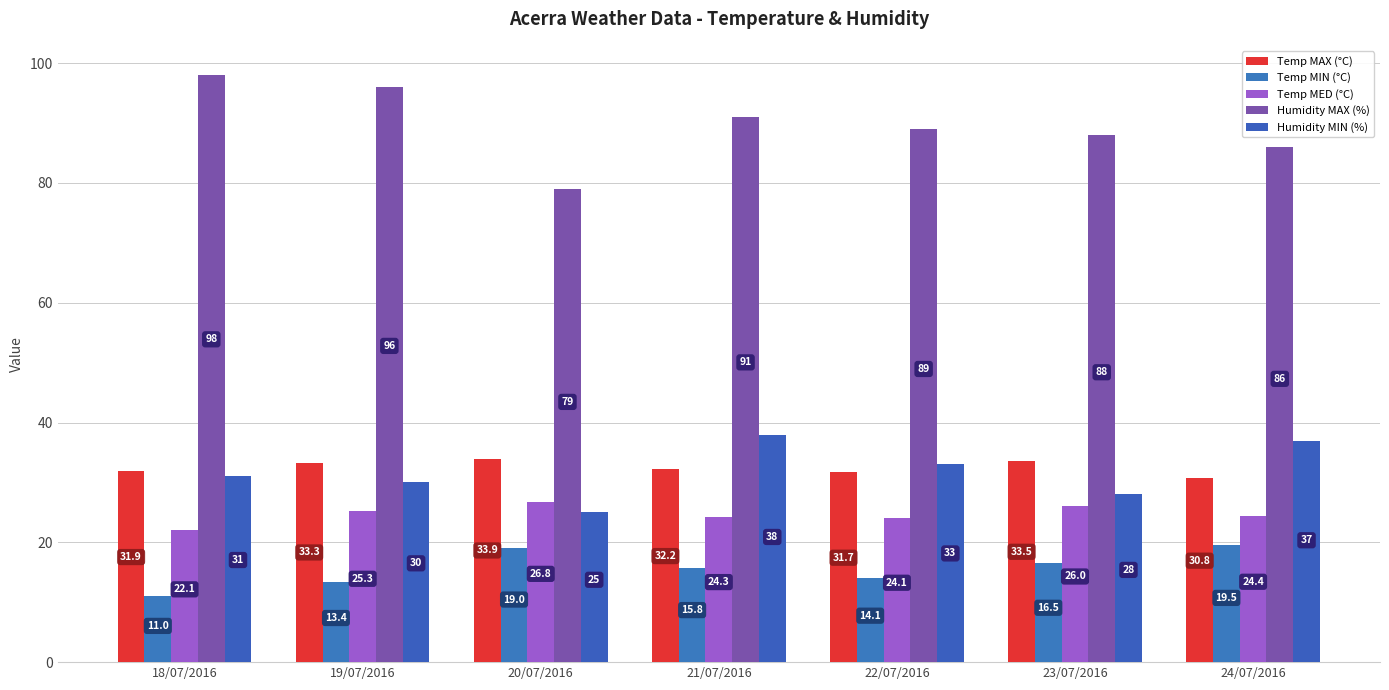

What is the difference between the maximum and minimum values in the Temp MED (°C) series?

4.7